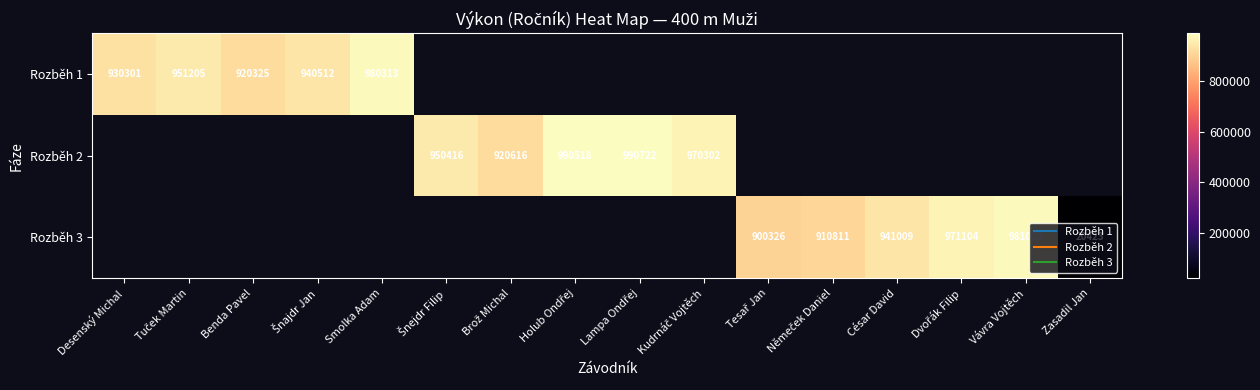

Which category has the lowest value in the Rozběh 1 series?

Benda Pavel